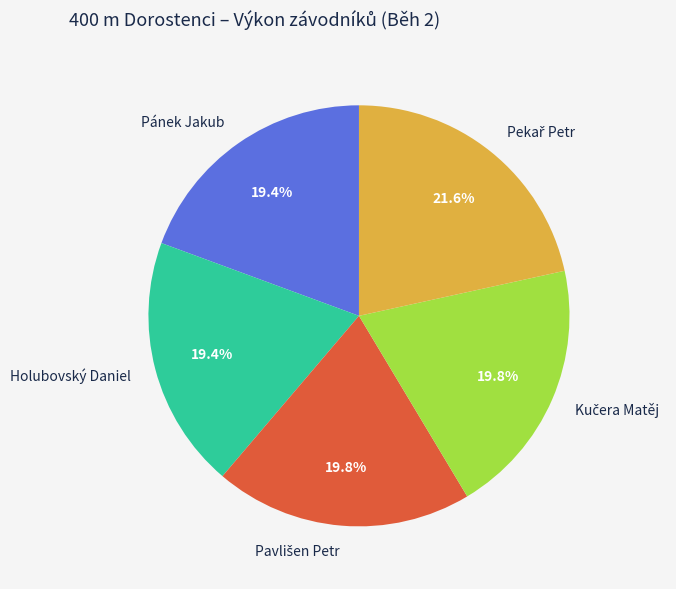

What is the ratio of the value at Holubovský Daniel to the value at Pánek Jakub?

1.0